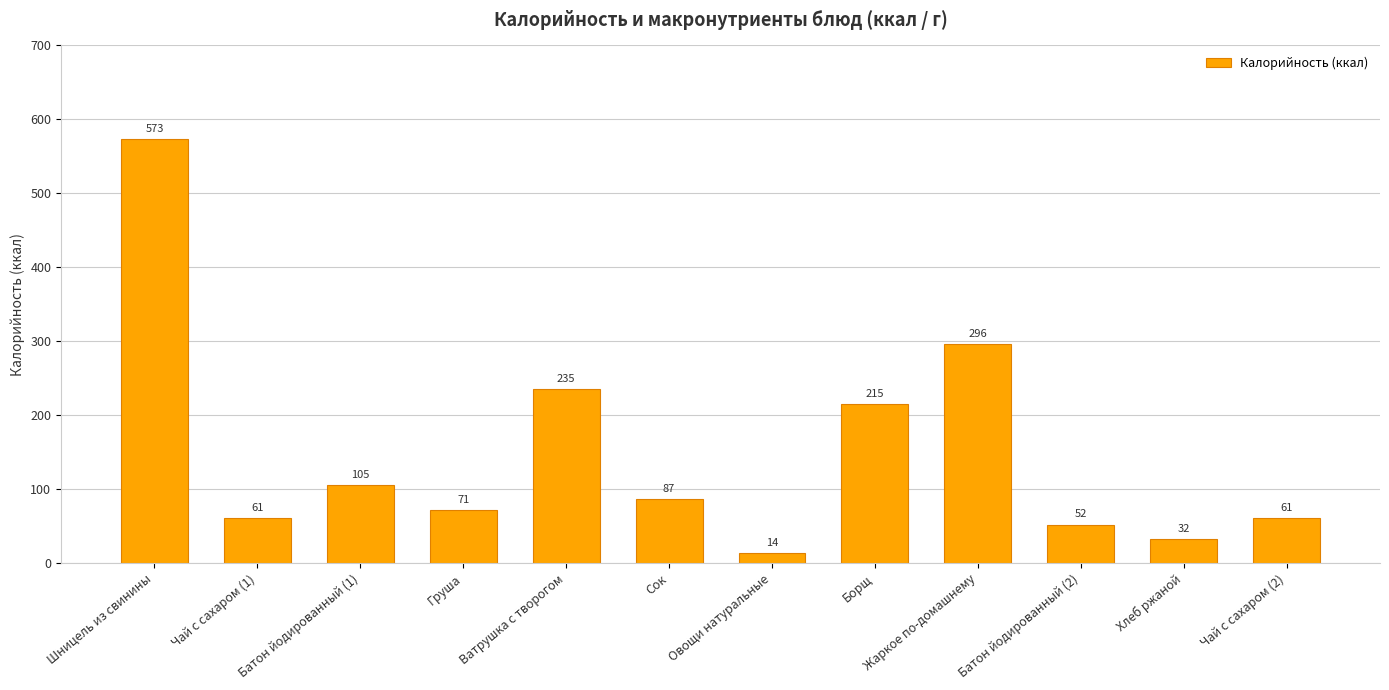

What is the difference between the second highest and minimum values?

282